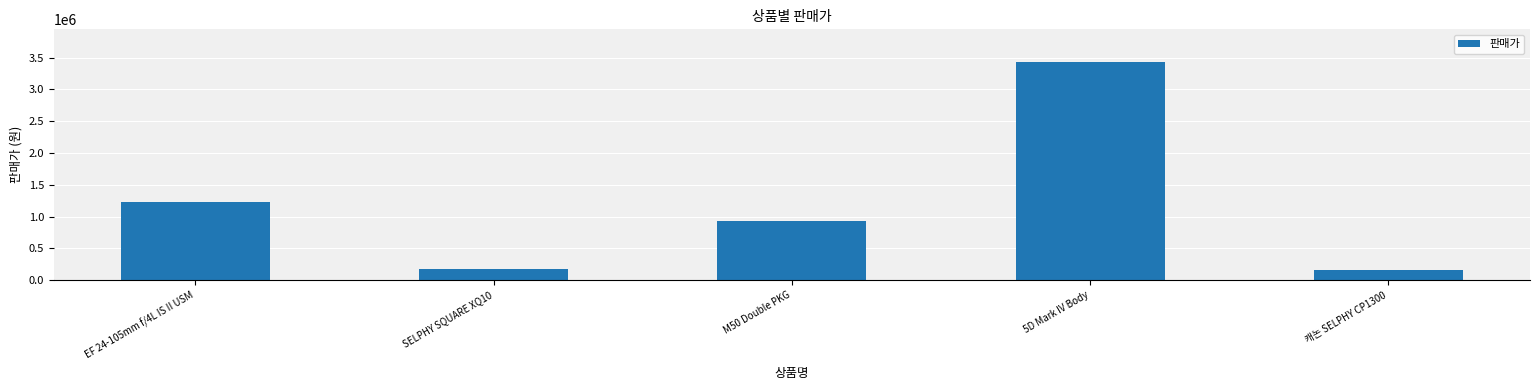

What is the greatest value displayed?

3429000